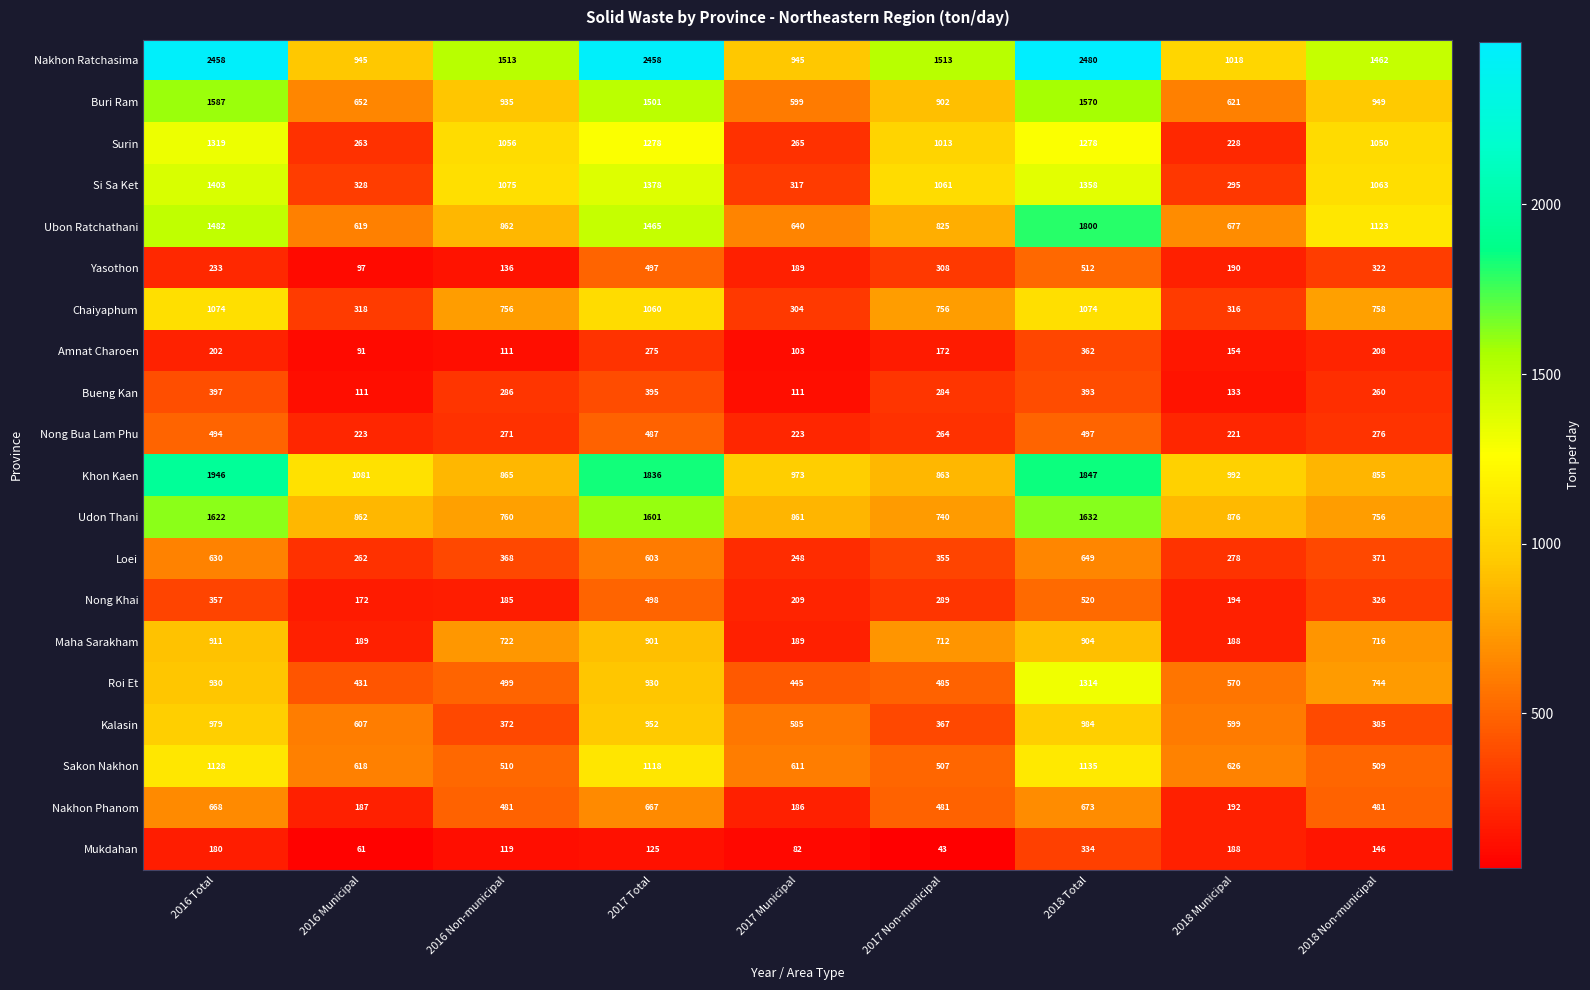

At how many categories does at least one series exceed 2105?

3